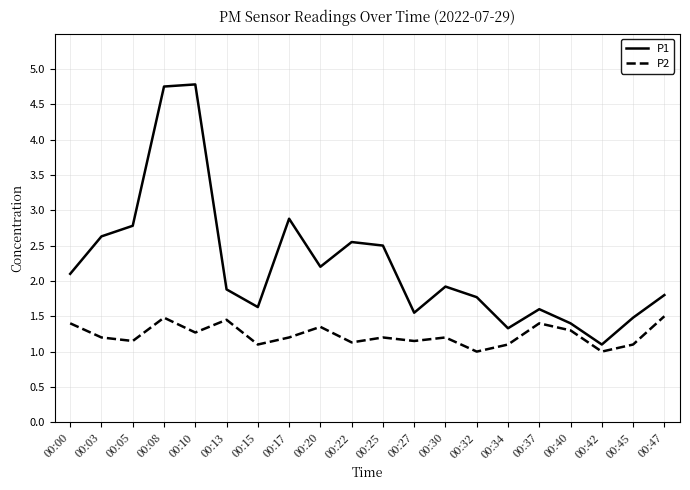

What is the highest value of the P1 series?

4.8